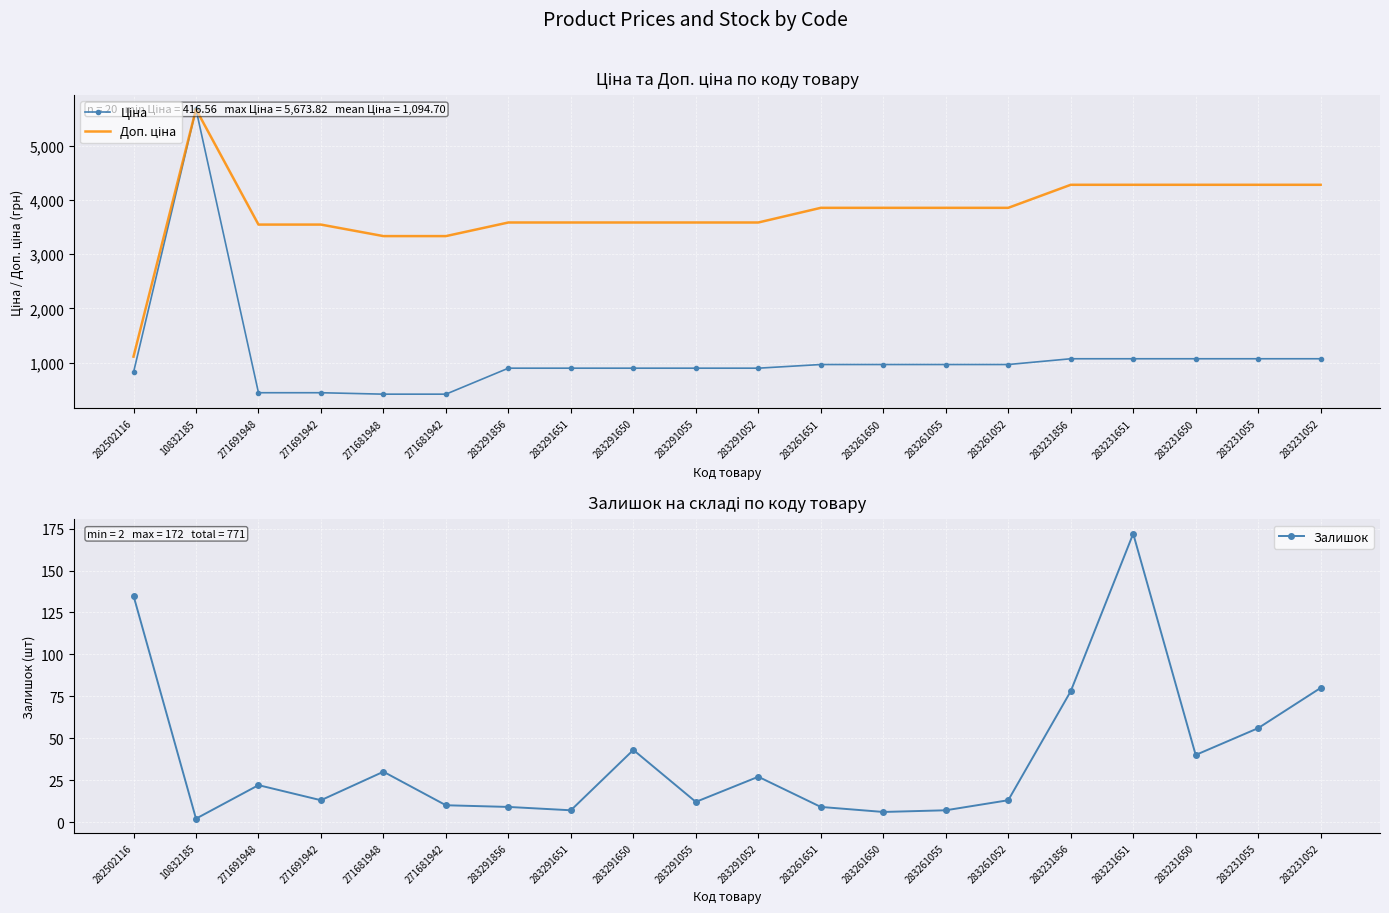

In Доп. ціна, how many points are higher than both neighbors (excluding endpoints)?

1